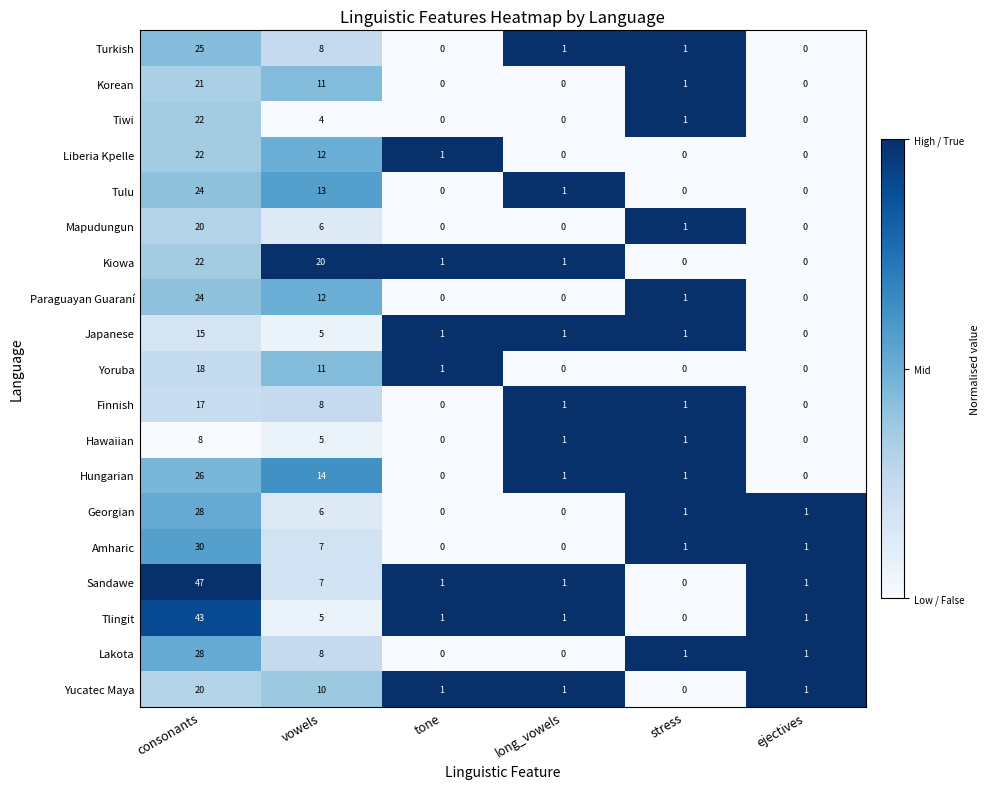

Which label corresponds to the largest value in the chart?

consonants